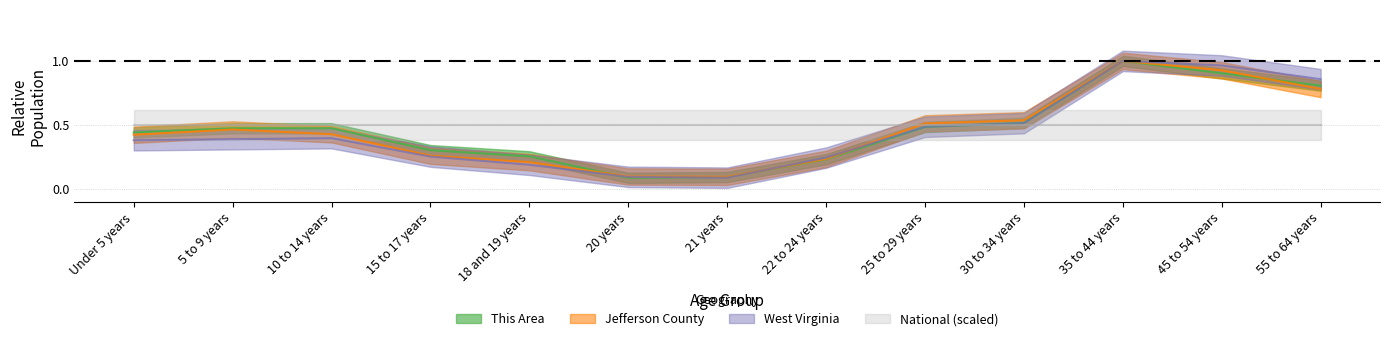

What is the maximum value shown in the chart?

1.0